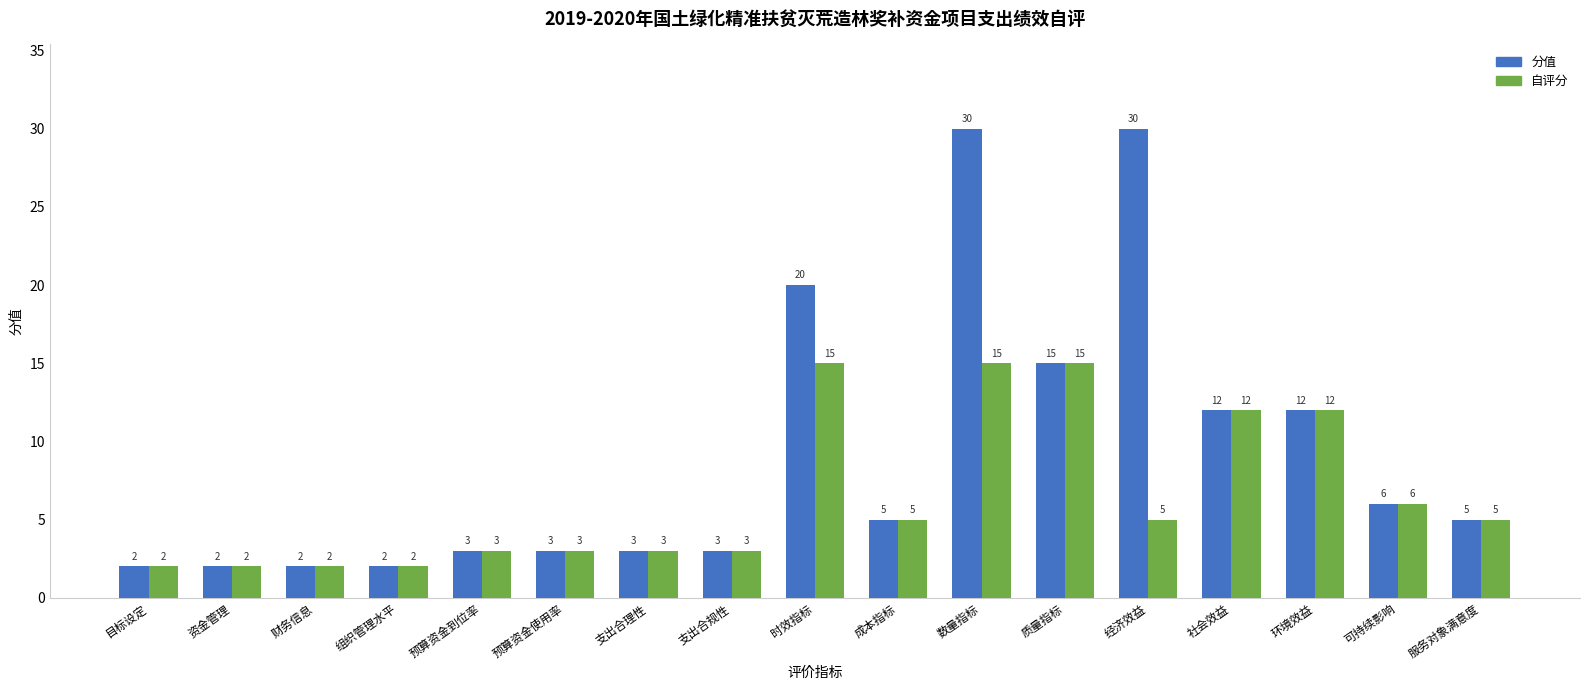

How many series are shown in this chart?

2